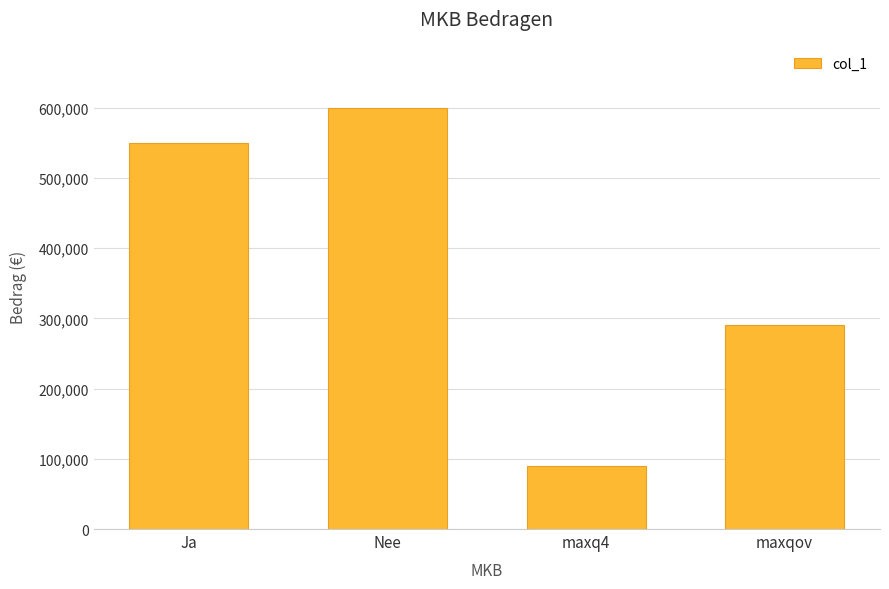

Count the number of categories in the chart.

4